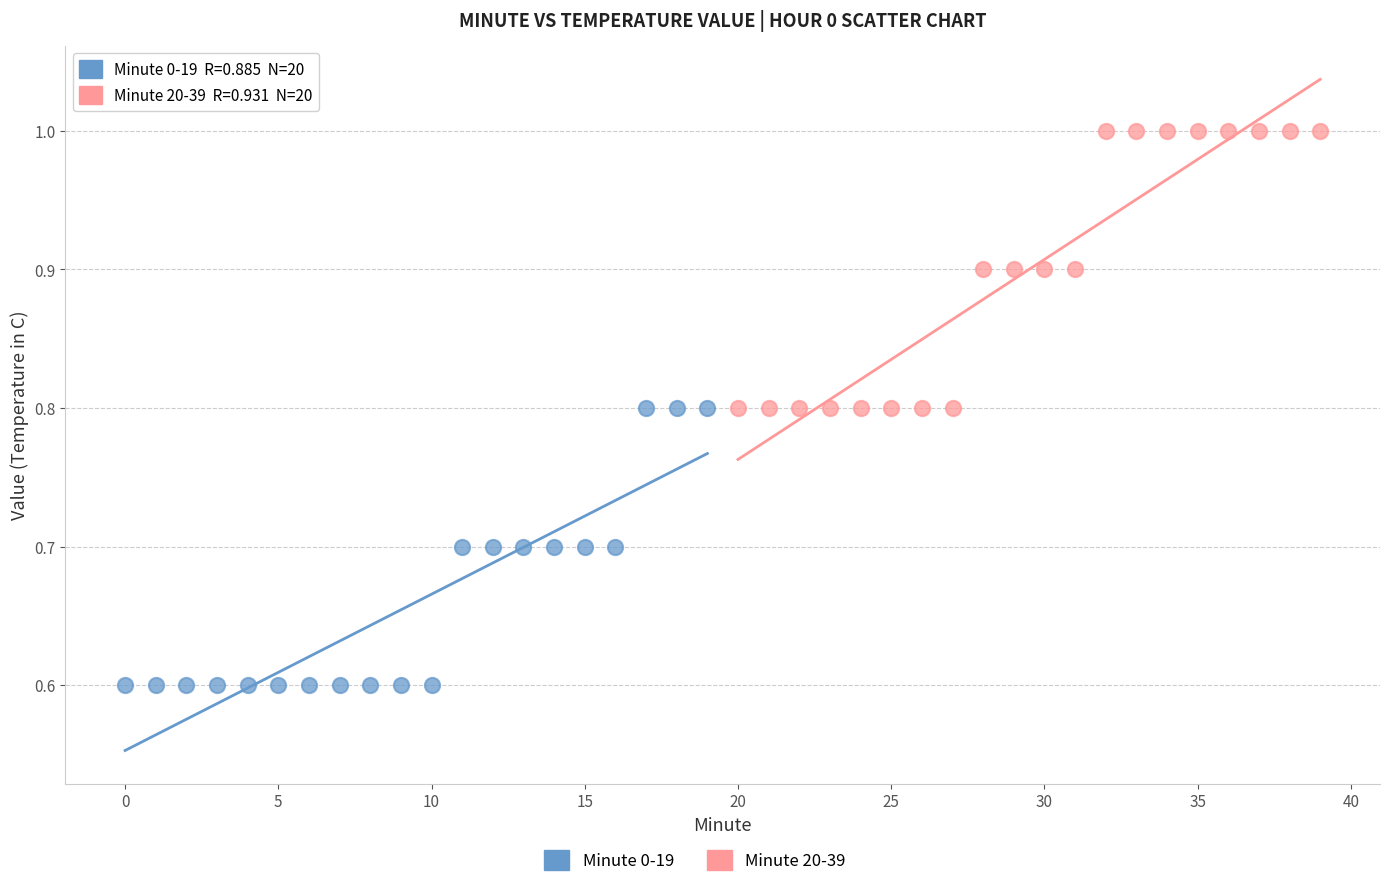

Which series reaches the maximum Y coordinate?

Minute 20-39